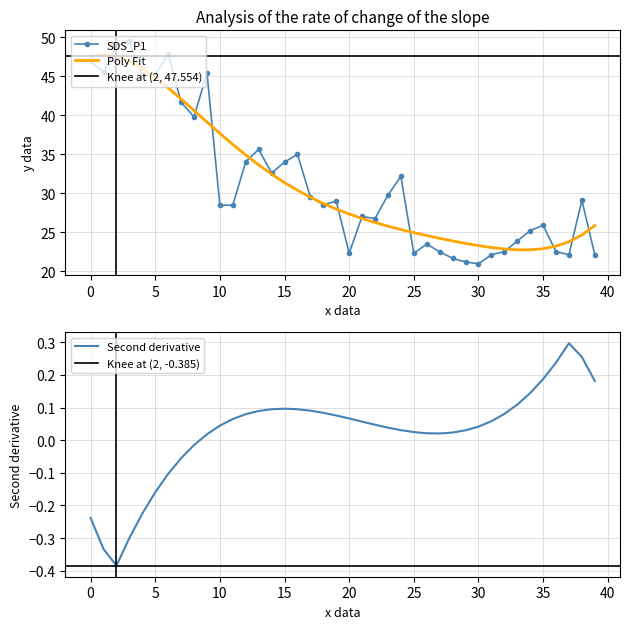

Which series changed the most between 16 and 25?

SDS_P1